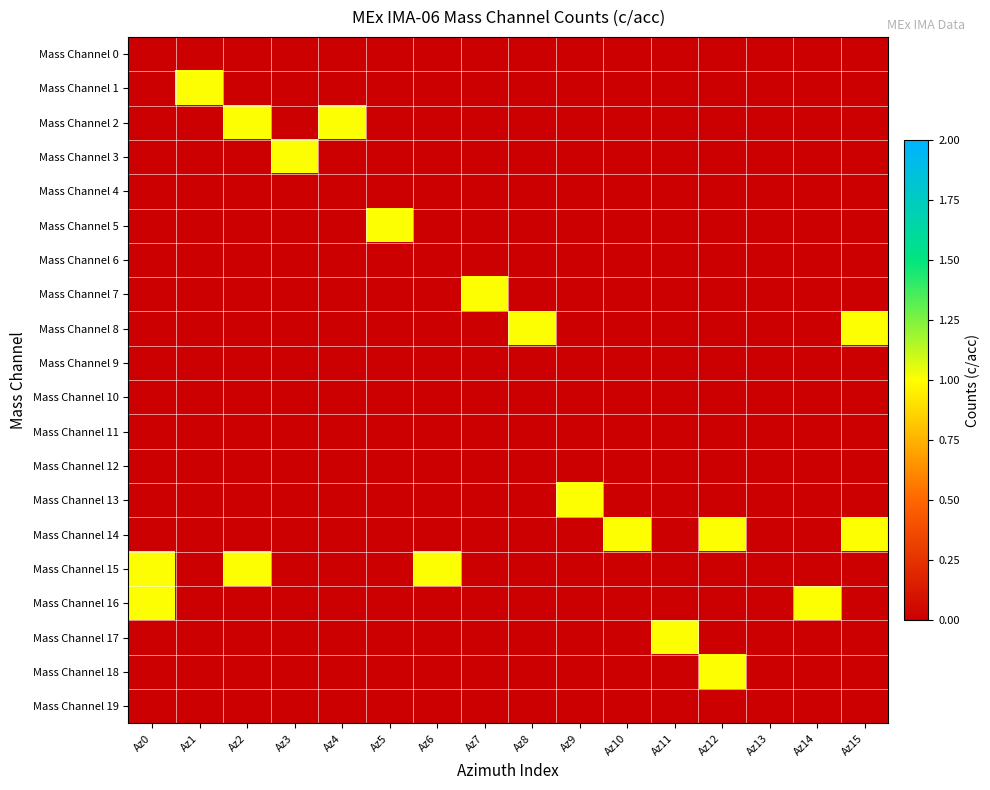

What is the difference between the highest and lowest values at Az0?

1